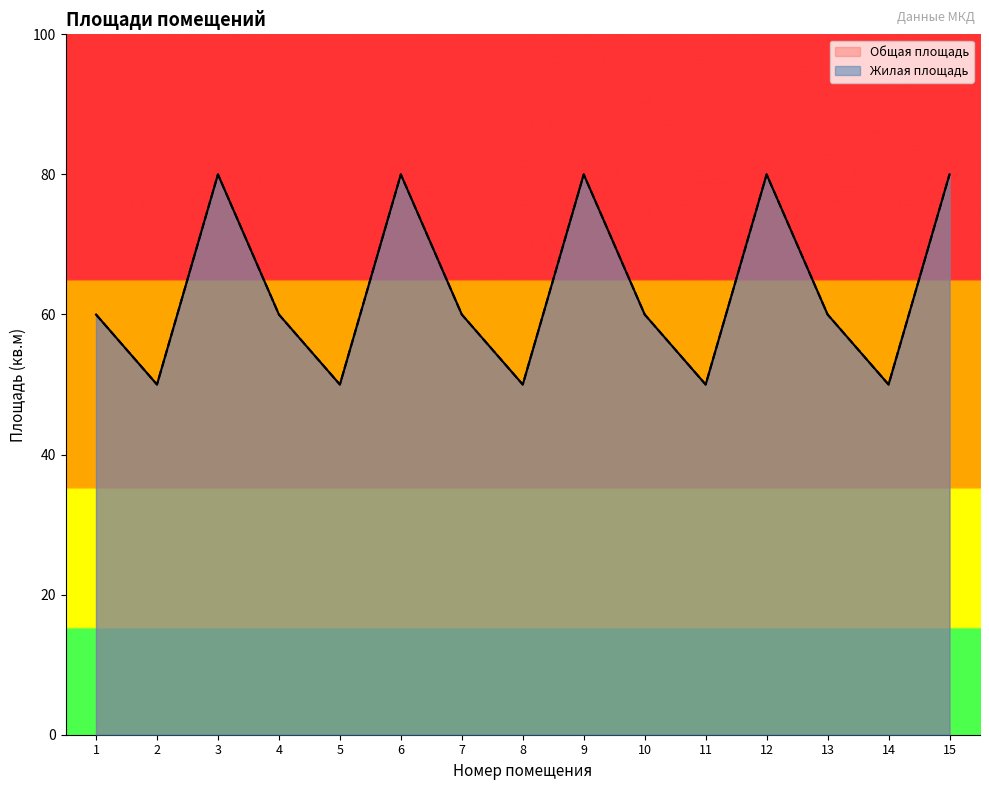

At which label does Общая площадь first exceed 60?

3